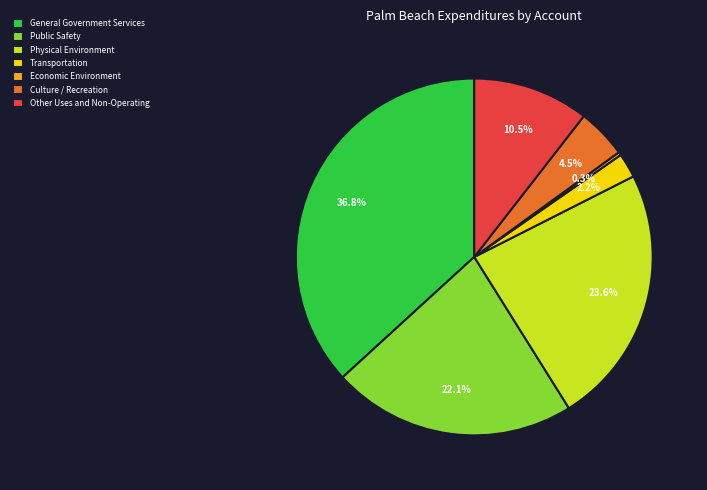

How much of the chart is everything except Culture / Recreation?

95.5%